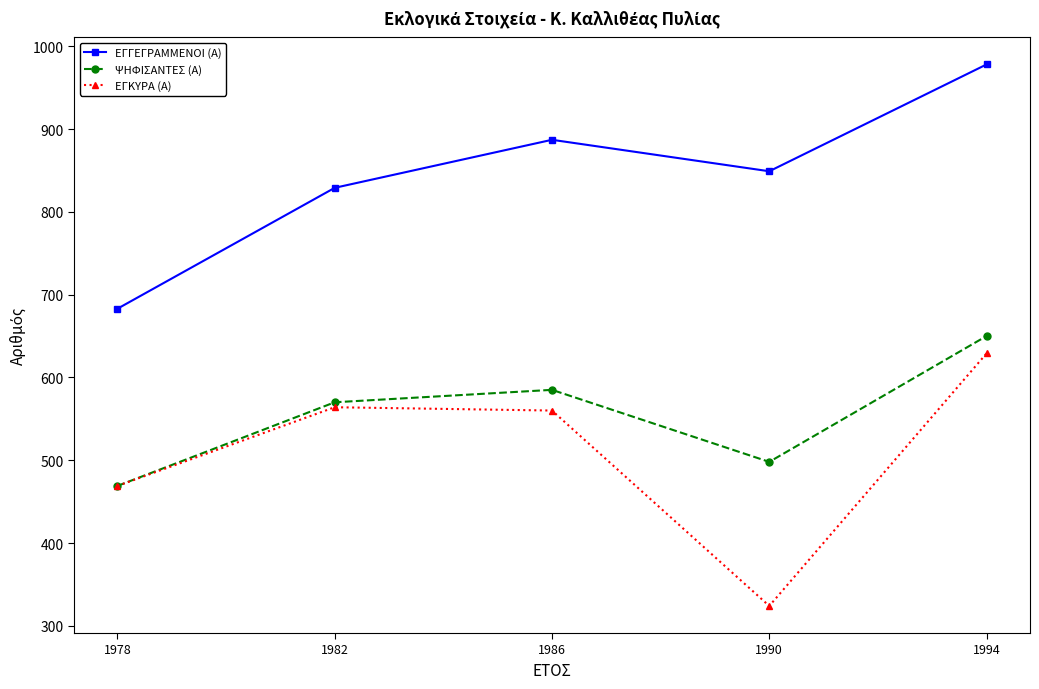

How many interior local valleys does the ΨΗΦΙΣΑΝΤΕΣ (Α) series have?

1